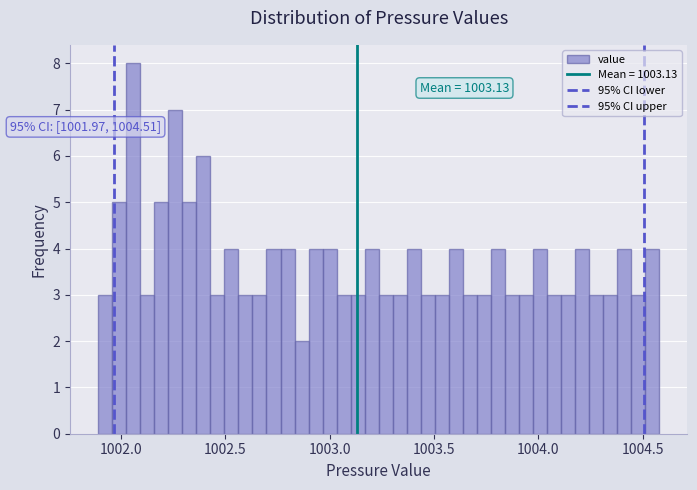

Around what value on the x-axis is the tallest bar? Give the approximate position of its centre, as read against the axis.

1002.05